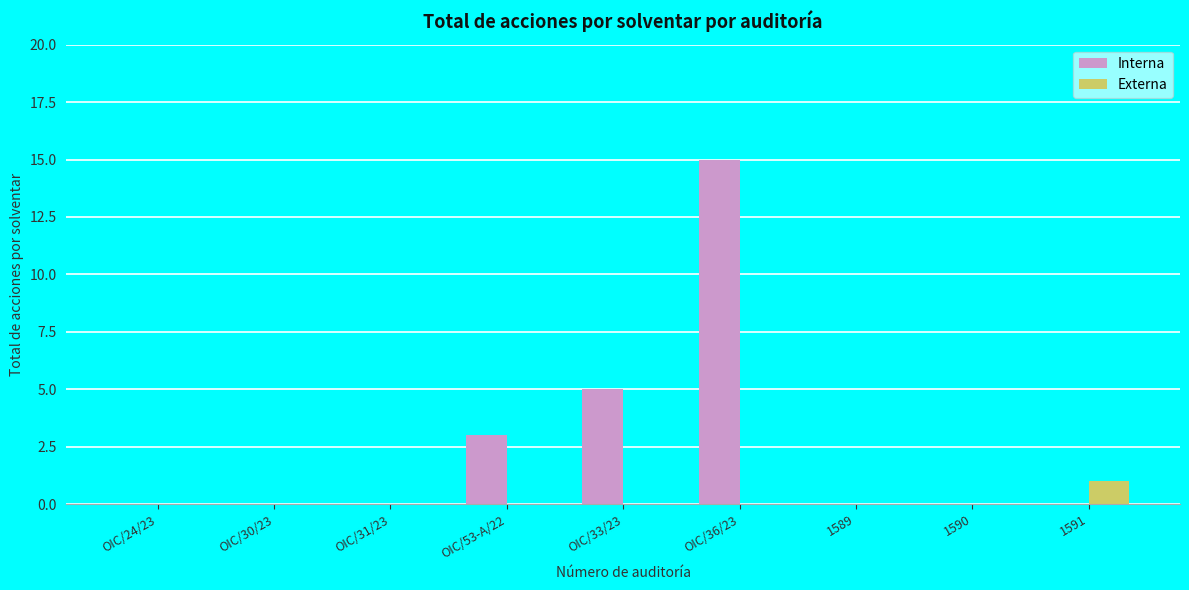

How many groups of bars are there?

9